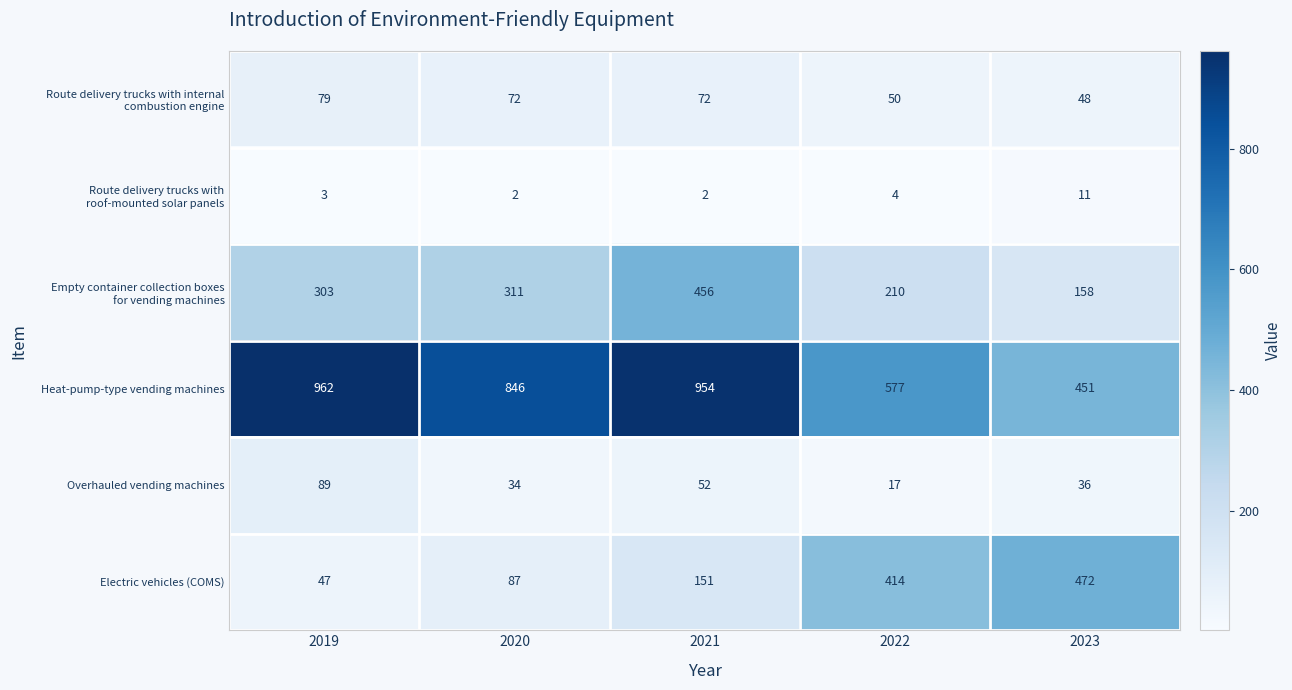

Which series has the widest spread of values?

Heat-pump-type vending machines